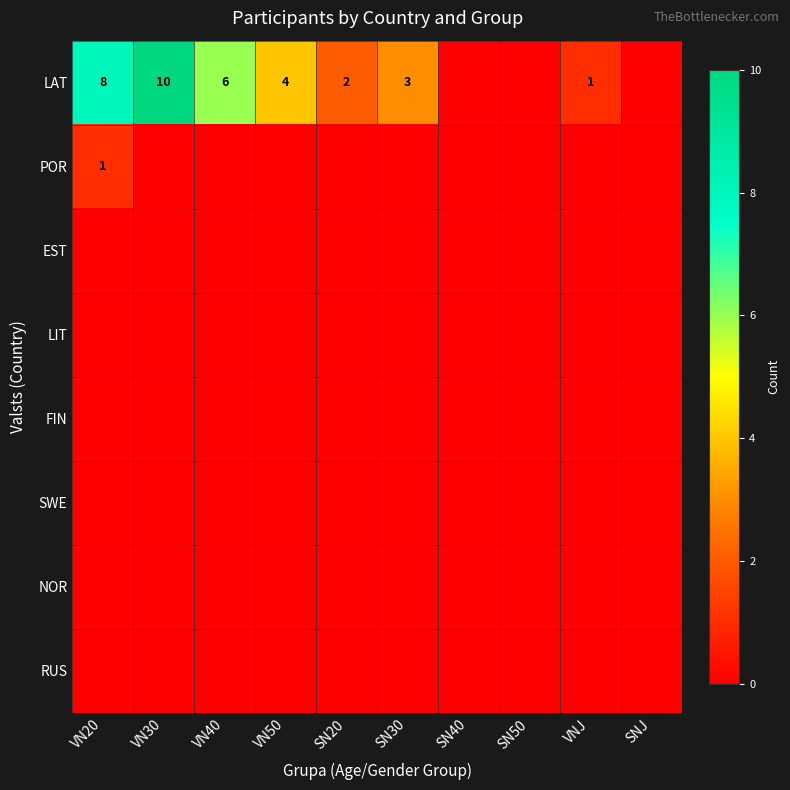

The value of LAT at VN30 is 14. True or false?

False